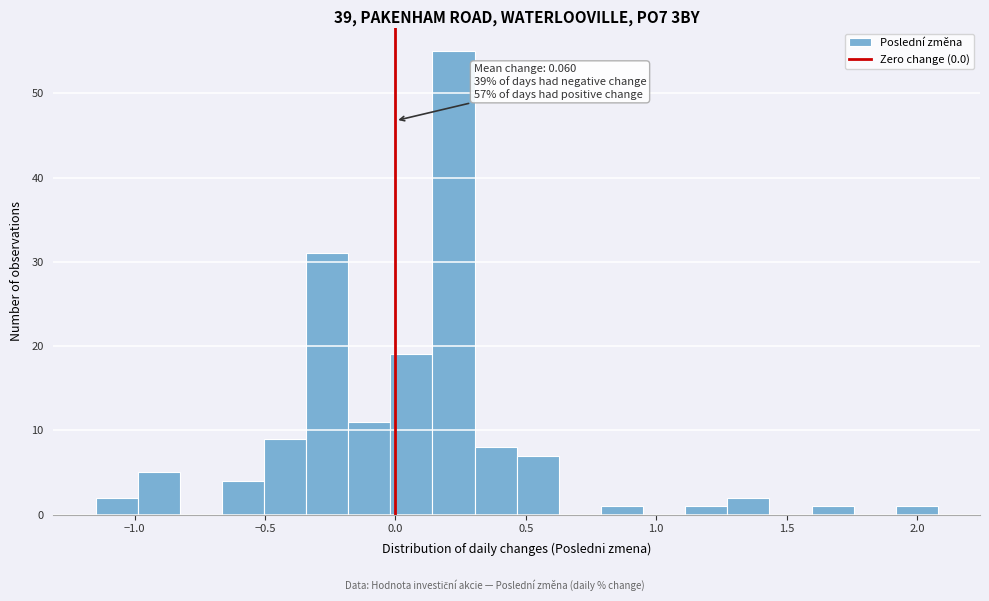

Around what value on the x-axis is the tallest bar? Give the approximate position of its centre, as read against the axis.

0.20